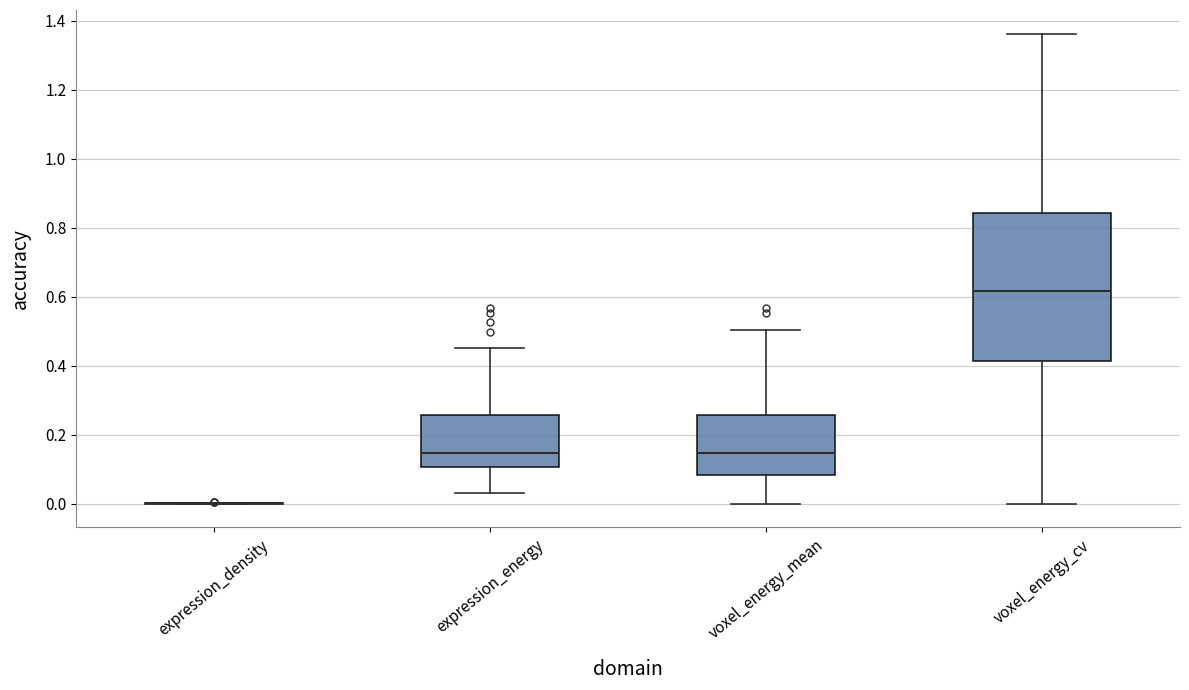

Which box is the tallest, from its lower edge to its upper edge?

voxel_energy_cv